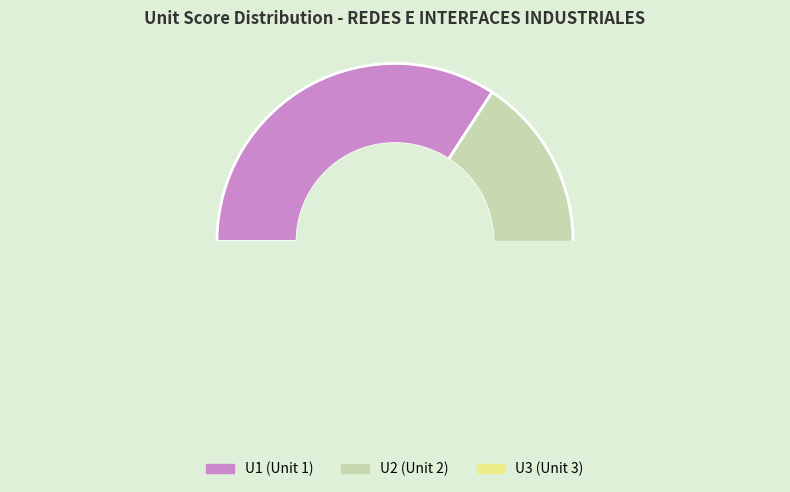

What is the smallest slice in the pie chart?

U2